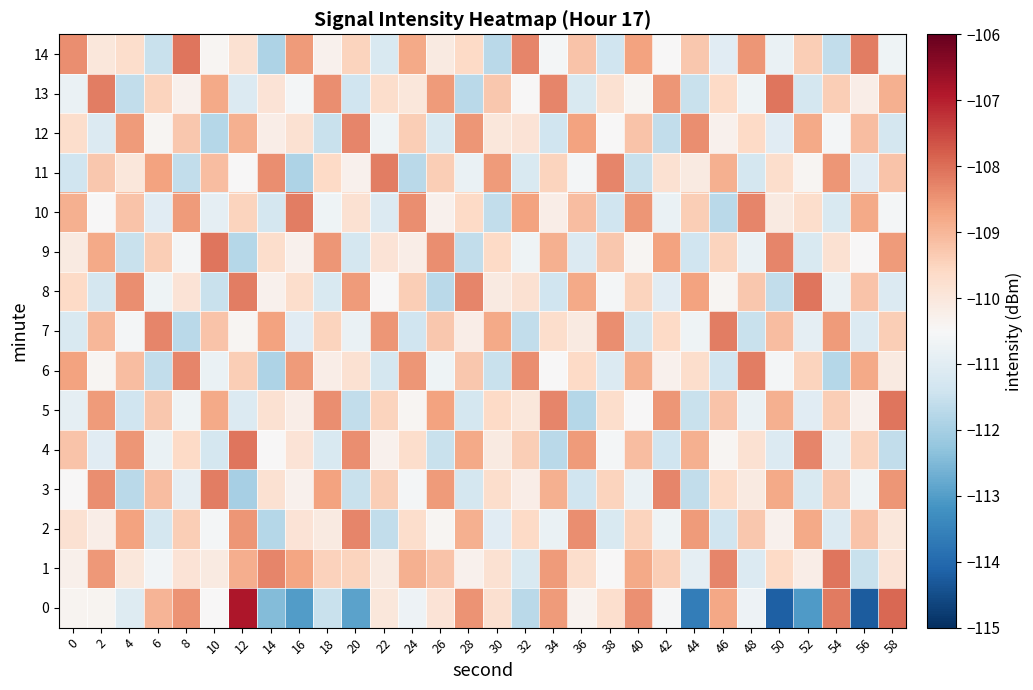

What is the difference between the highest and lowest values at 4?

3.3